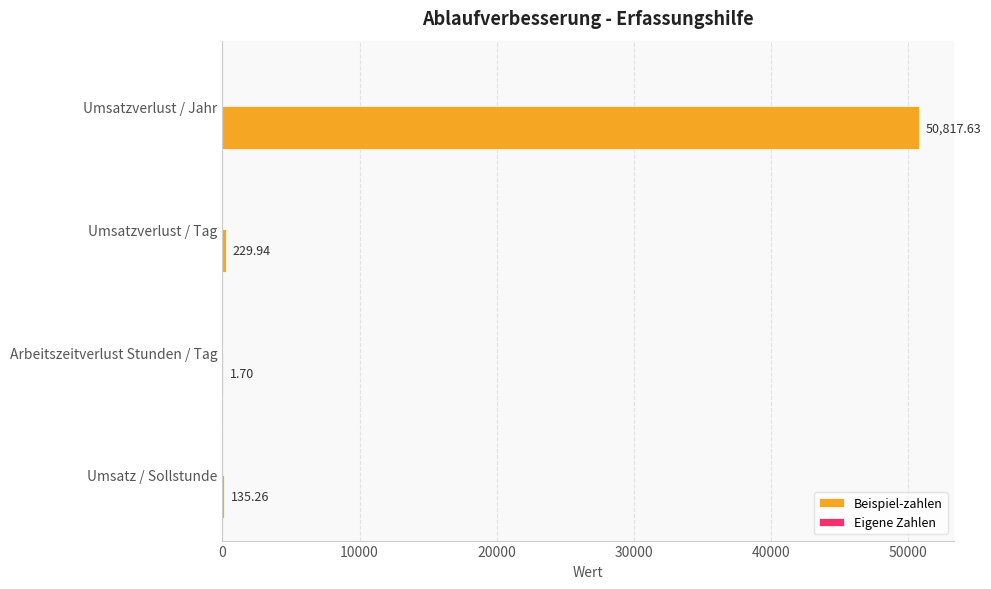

What is the sum of the values at Arbeitszeitverlust Stunden / Tag and Umsatzverlust / Tag?

231.6